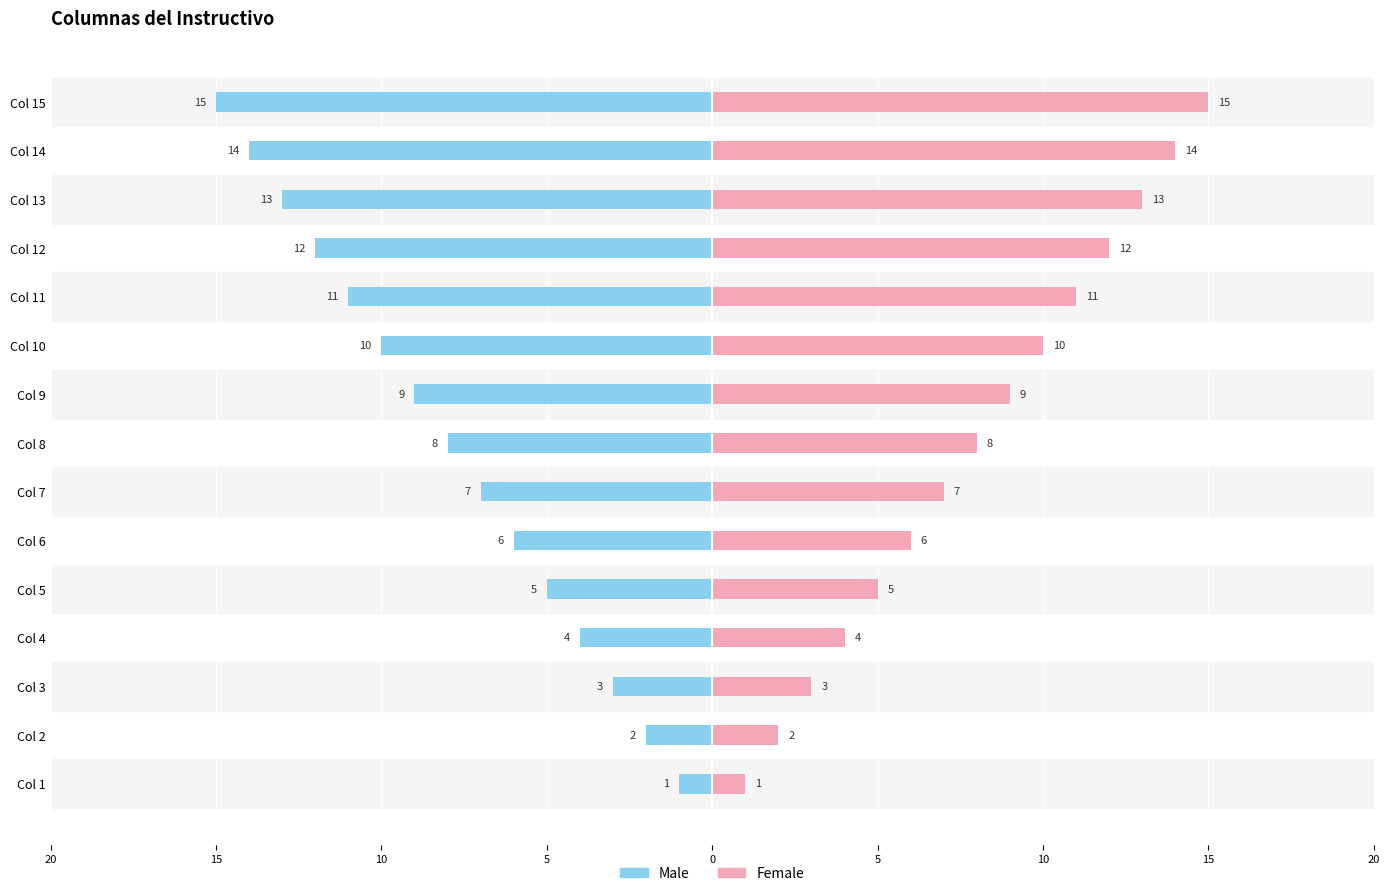

What are all the series names shown in the legend?

Male, Female